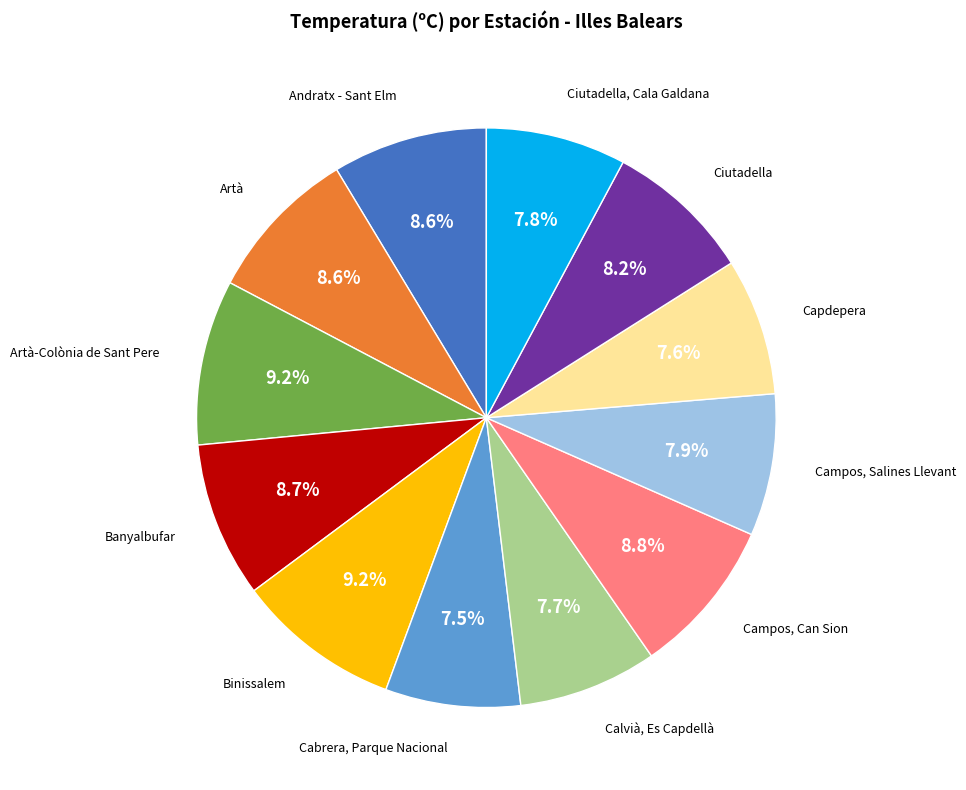

Is there a majority slice in this chart?

No